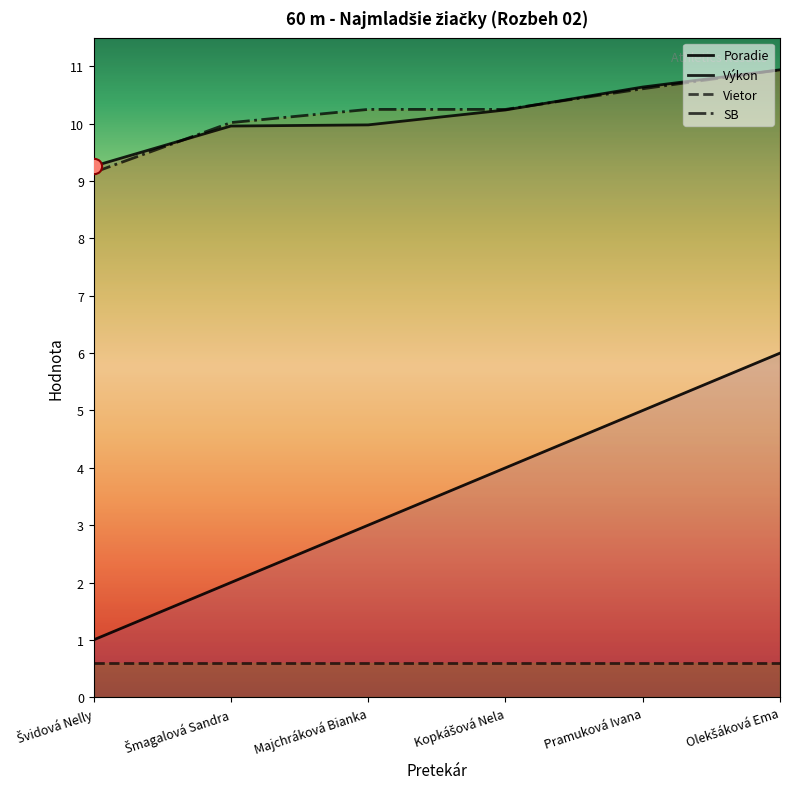

At how many categories does at least one series exceed 8?

6